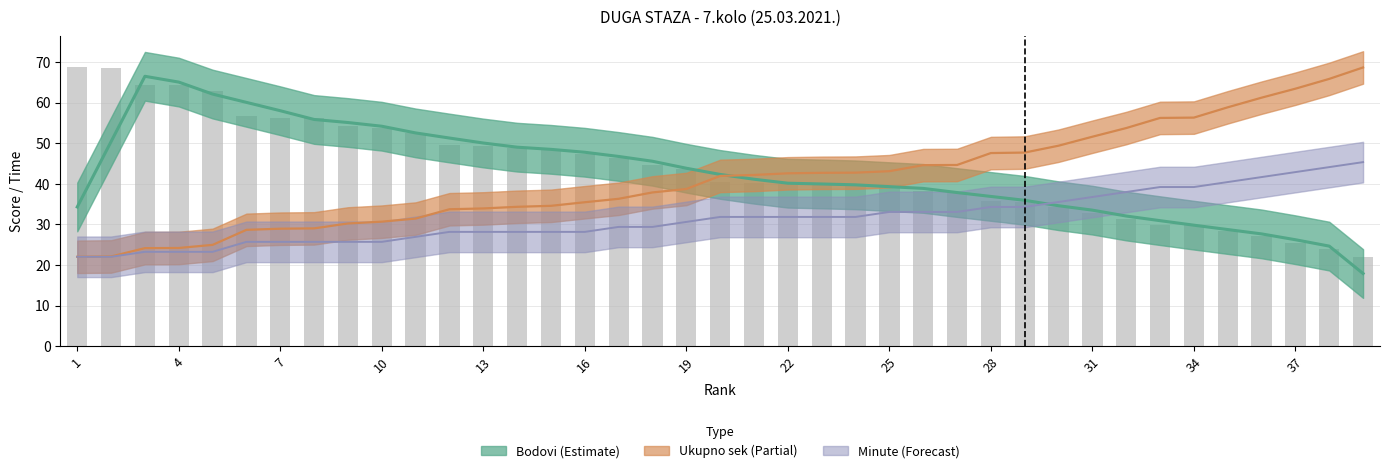

What is the total value across all series at 12?

111.4